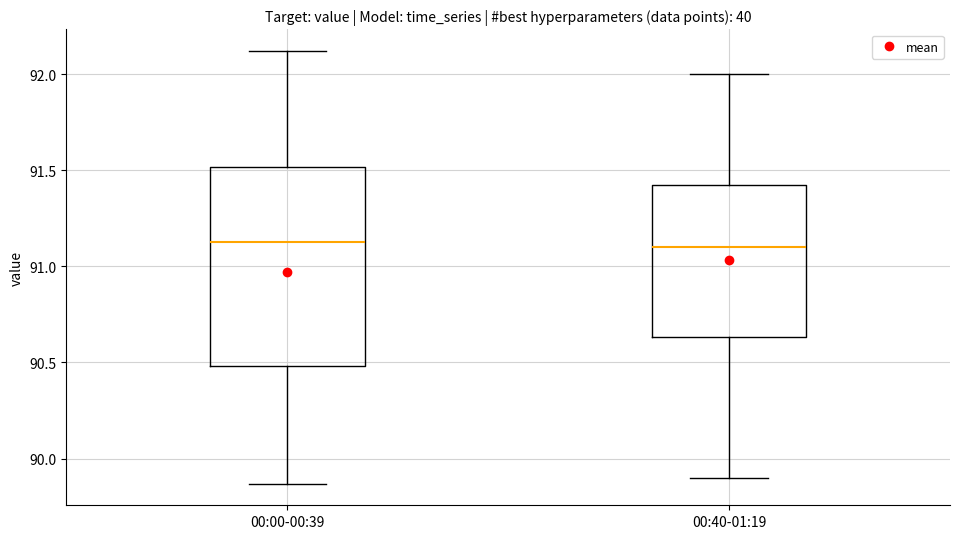

Where is the upper edge of the box for 00:40-01:19 on the y-axis? The values are not printed on the chart, so give them approximately, as read against the axis.

91.45